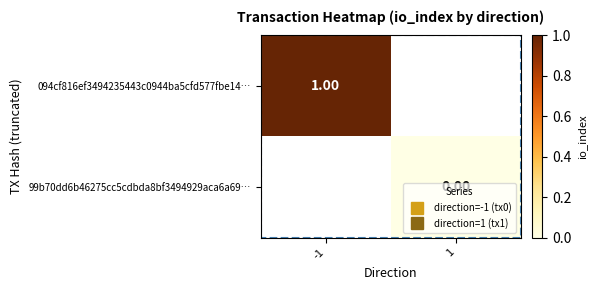

Which series has the largest range (max minus min)?

094cf816ef3494235443c0944ba5cfd577fbe14…